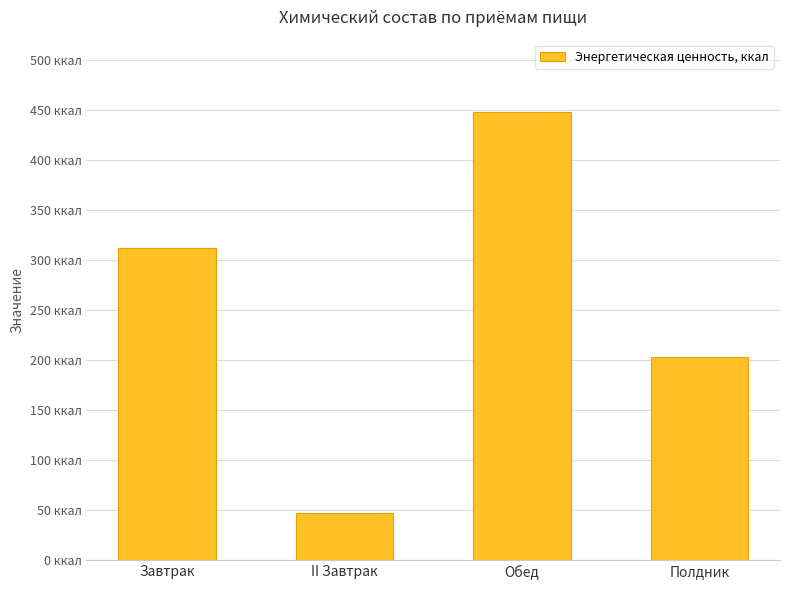

Are the bars horizontal?

No